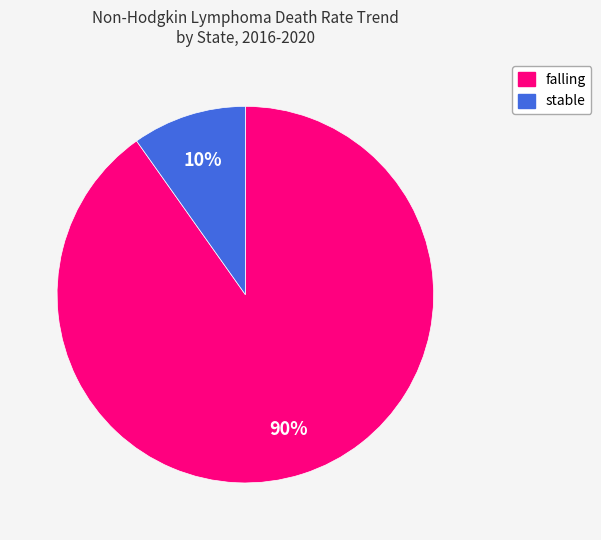

Which slice is the largest?

falling